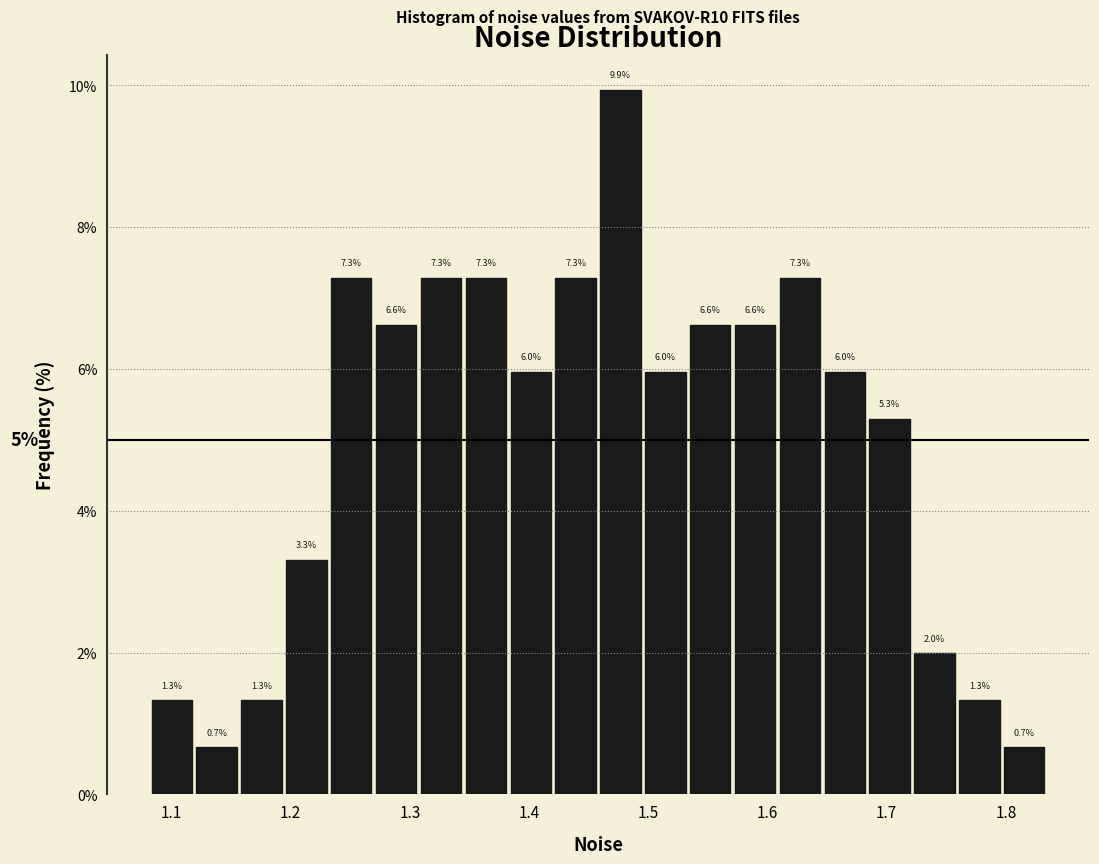

Around what value on the x-axis is the tallest bar? Give the approximate position of its centre, as read against the axis.

1.48